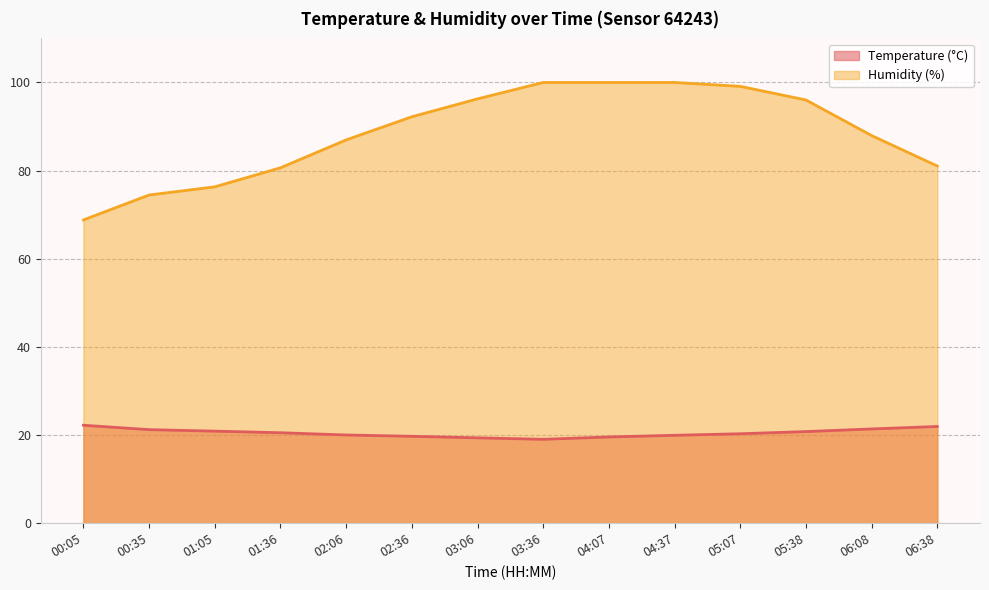

Reading right to left, transcribe all the data shown in this chart.

Temperature (°C): 21.9	21.4	20.8	20.3	19.9	19.6	19.0	19.4	19.7	20.0	20.5	20.9	21.2	22.2
Humidity (%): 81.0	88.0	96.0	99.1	100.0	100.0	100.0	96.3	92.2	87.0	80.6	76.3	74.5	68.8